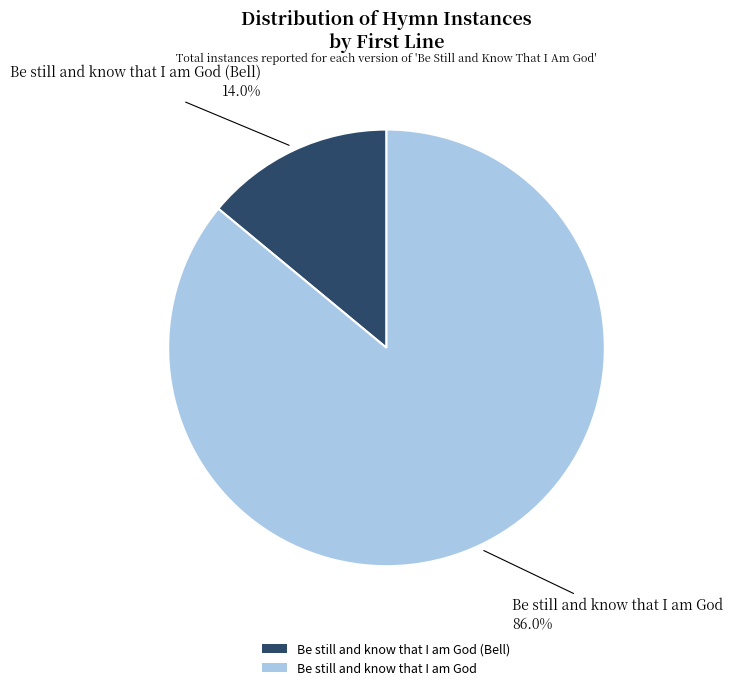

Which slice is the smallest?

Be still and know that I am God (Bell)